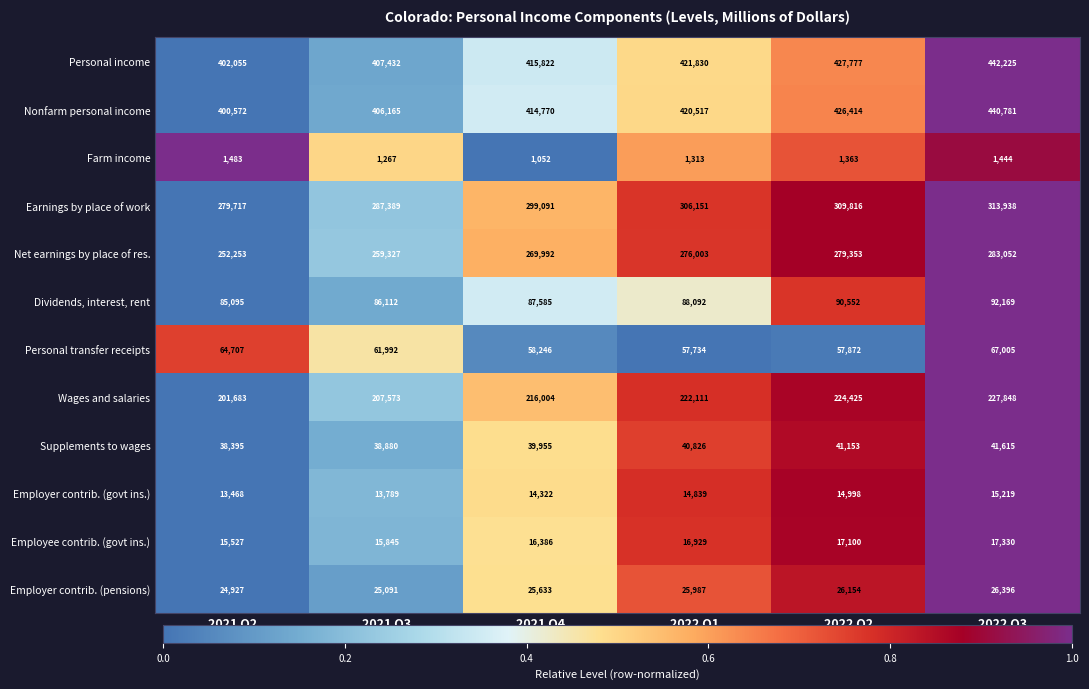

List the series in order of their peak value, highest first.

Personal income, Nonfarm personal income, Earnings by place of work, Net earnings by place of res., Wages and salaries, Dividends, interest, rent, Personal transfer receipts, Supplements to wages, Employer contrib. (pensions), Employee contrib. (govt ins.), Employer contrib. (govt ins.), Farm income